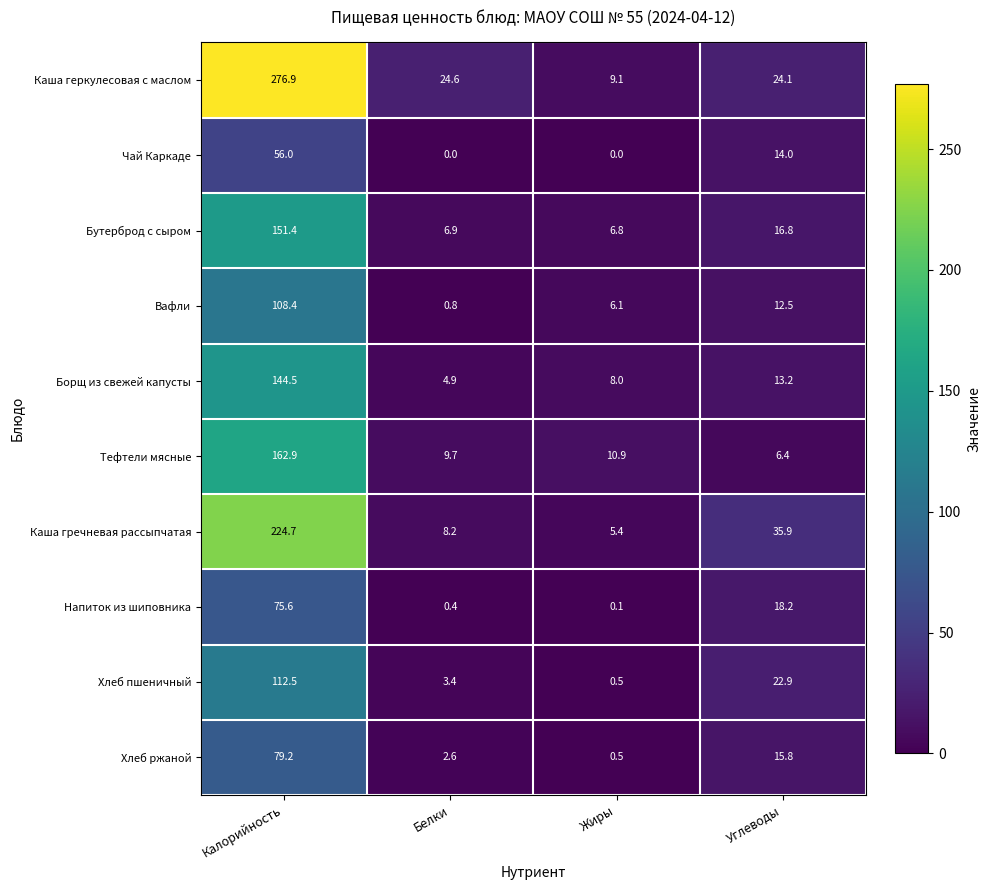

List the series in order of their peak value, highest first.

Каша геркулесовая с маслом, Каша гречневая рассыпчатая, Тефтели мясные, Бутерброд с сыром, Борщ из свежей капусты, Хлеб пшеничный, Вафли, Хлеб ржаной, Напиток из шиповника, Чай Каркаде